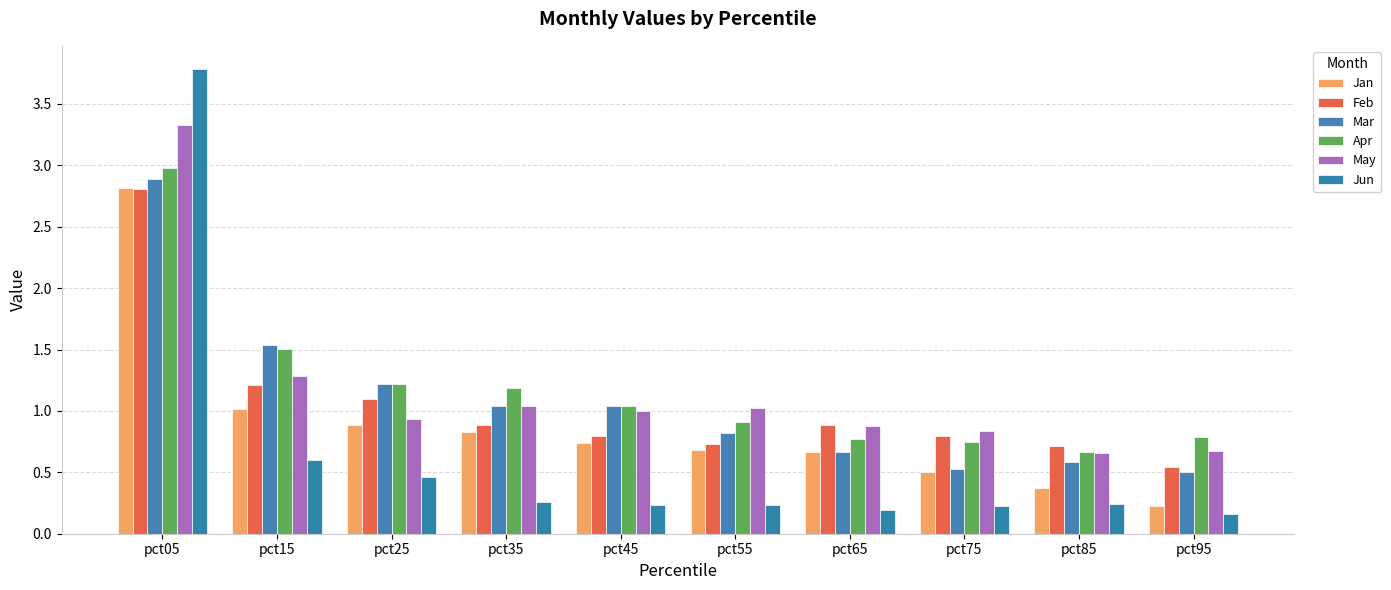

Which series has the widest spread of values?

Jun